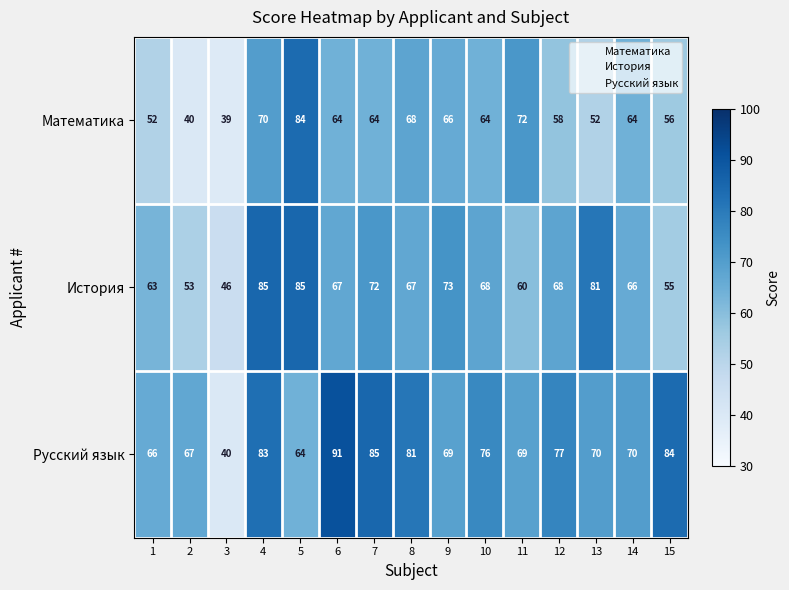

Which series has the largest total across all categories?

Русский язык